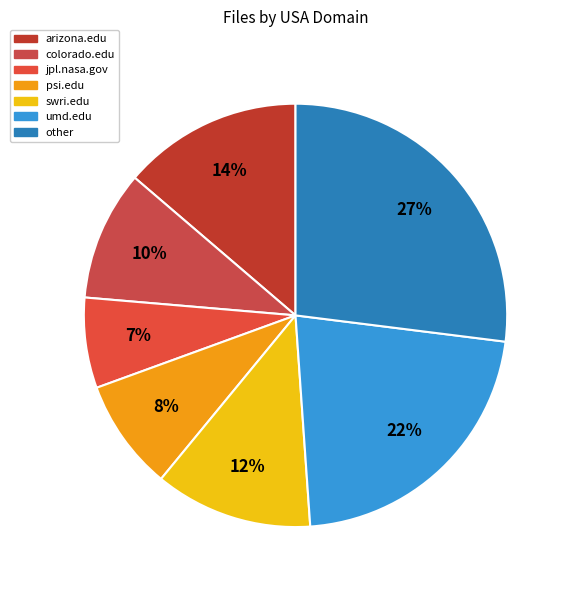

To the nearest percent, what portion does umd.edu represent?

22%